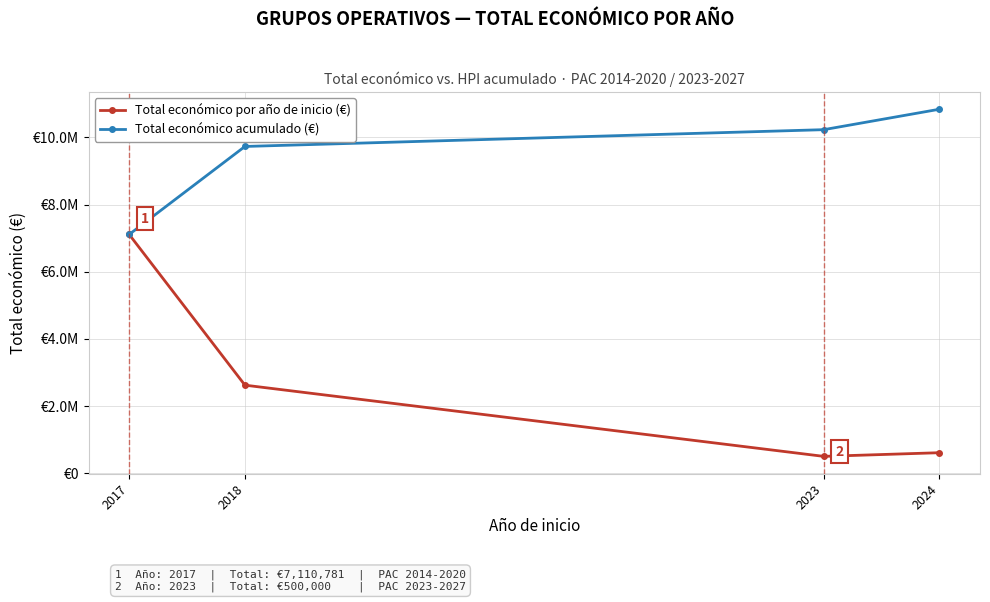

Which series has the largest total across all categories?

Total económico acumulado (€)